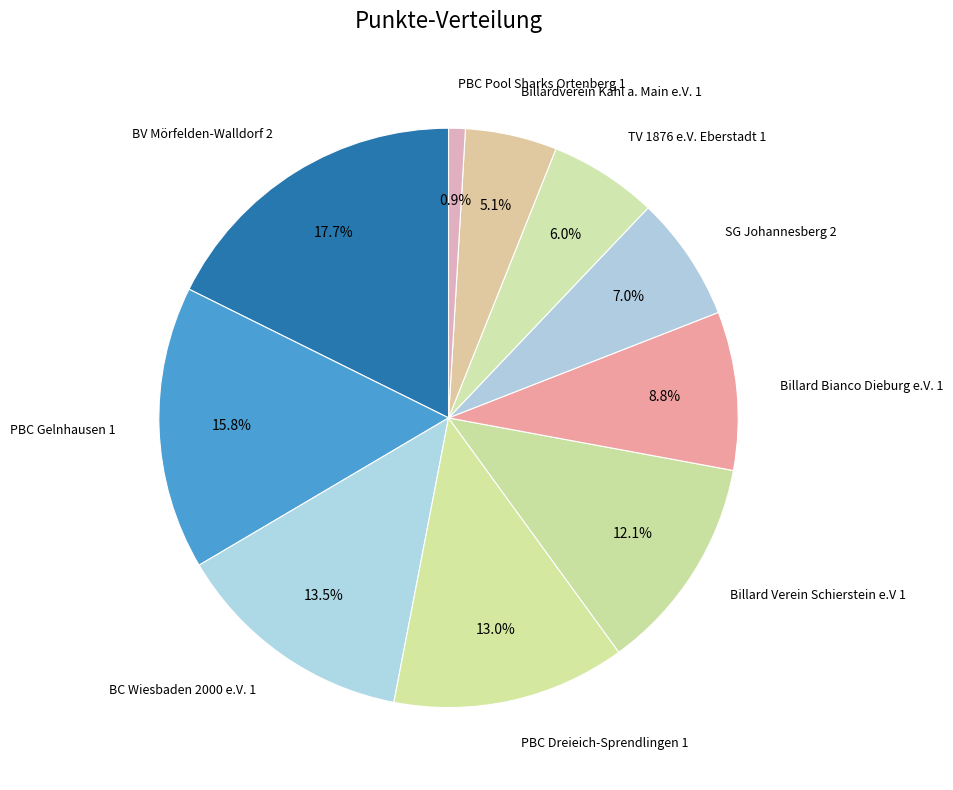

Which slice is the largest?

BV Mörfelden-Walldorf 2